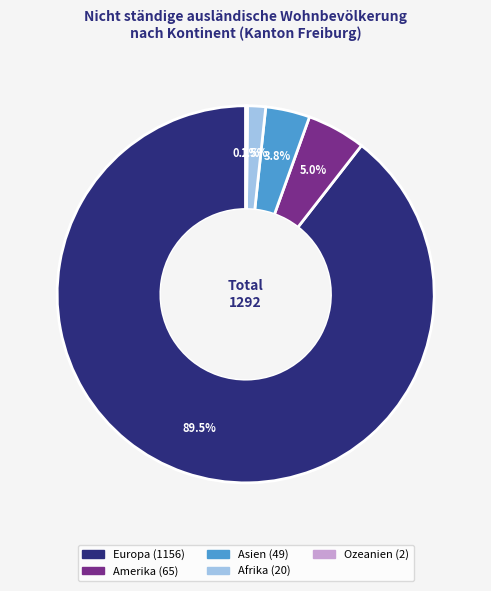

What percentage is NOT represented by Asien?

96.2%